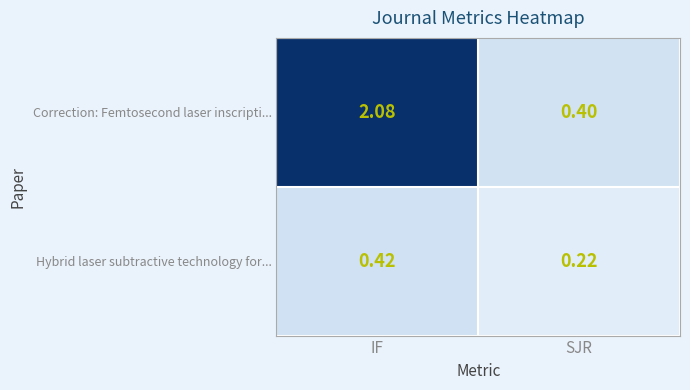

Which category has the highest value in the Correction: Femtosecond laser inscripti... series?

IF